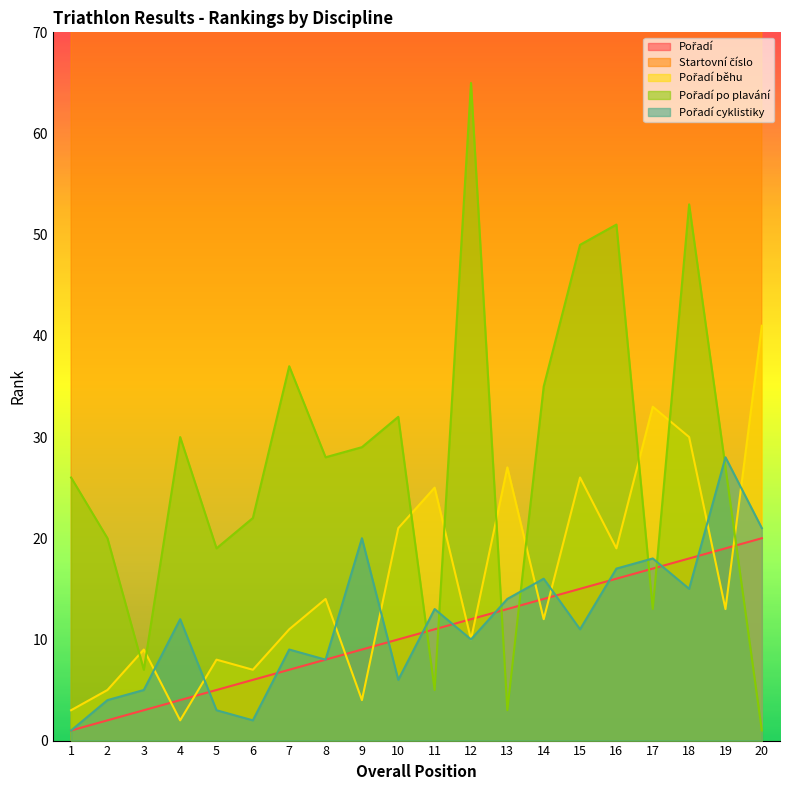

What is the smallest value displayed?

1